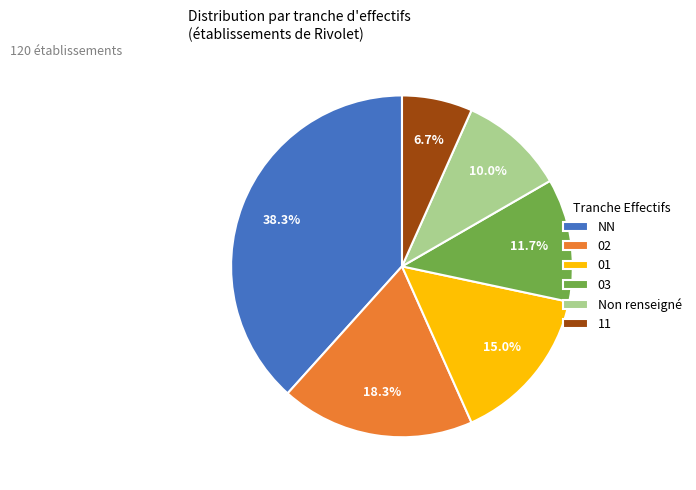

What is the smallest slice in the pie chart?

11